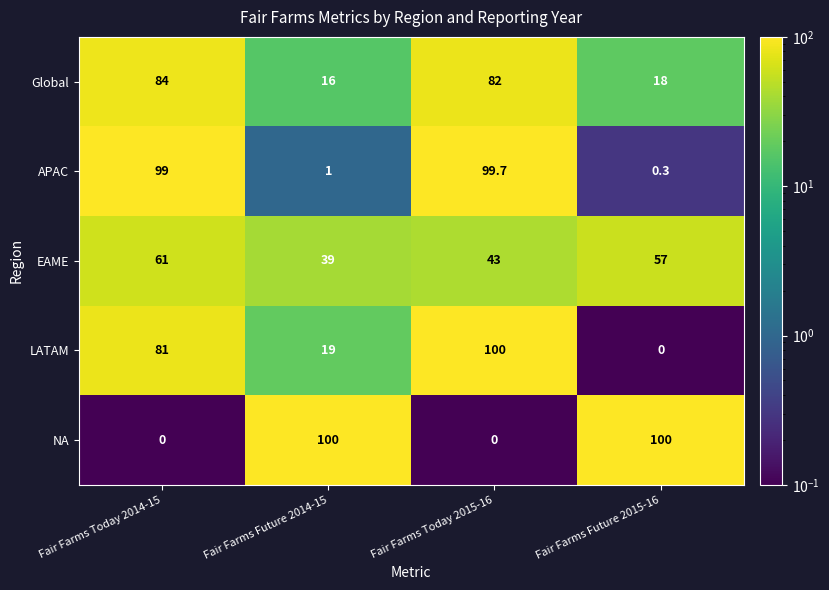

At how many categories does at least one series exceed 75?

4